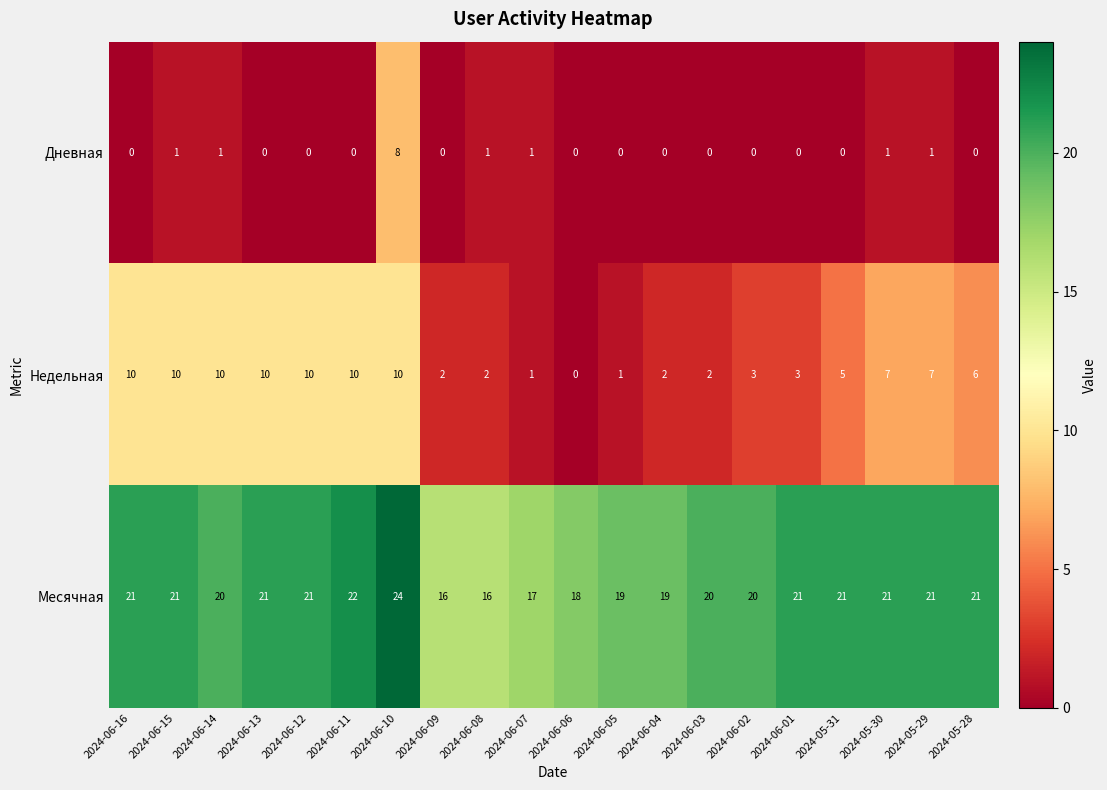

What is the greatest value displayed?

24